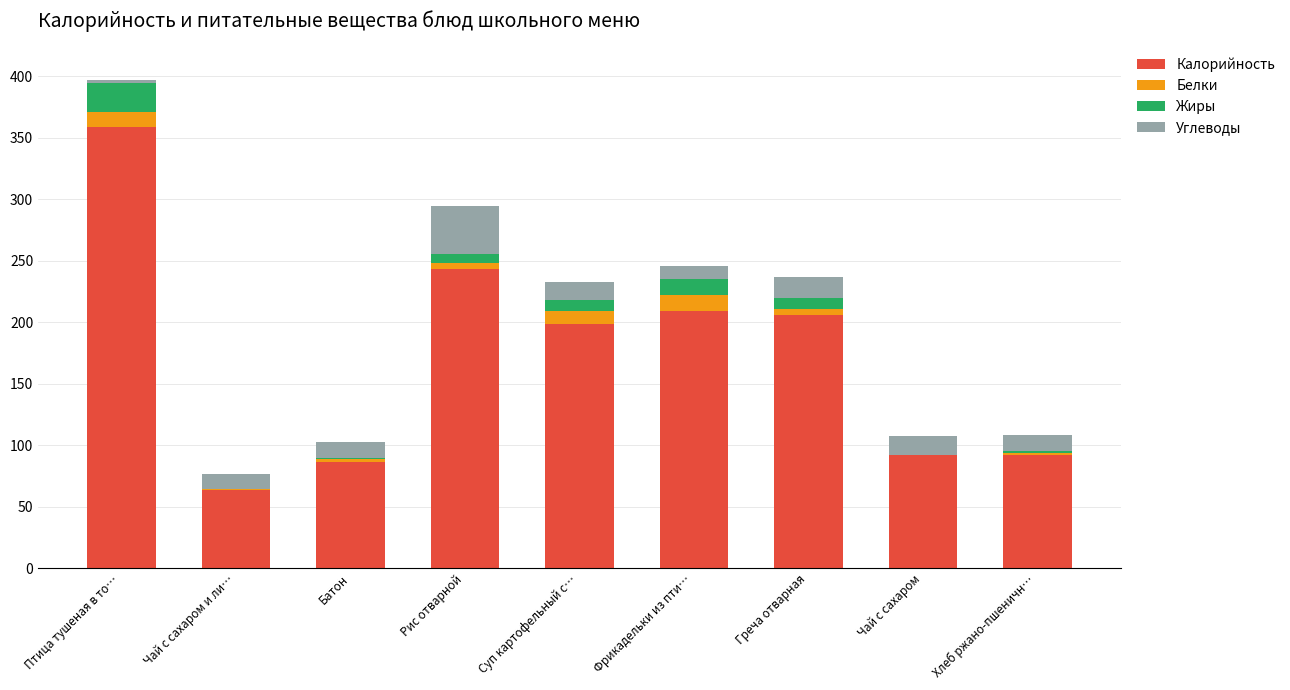

Which category has the highest value in the Калорийность series?

Птица тушеная в то…